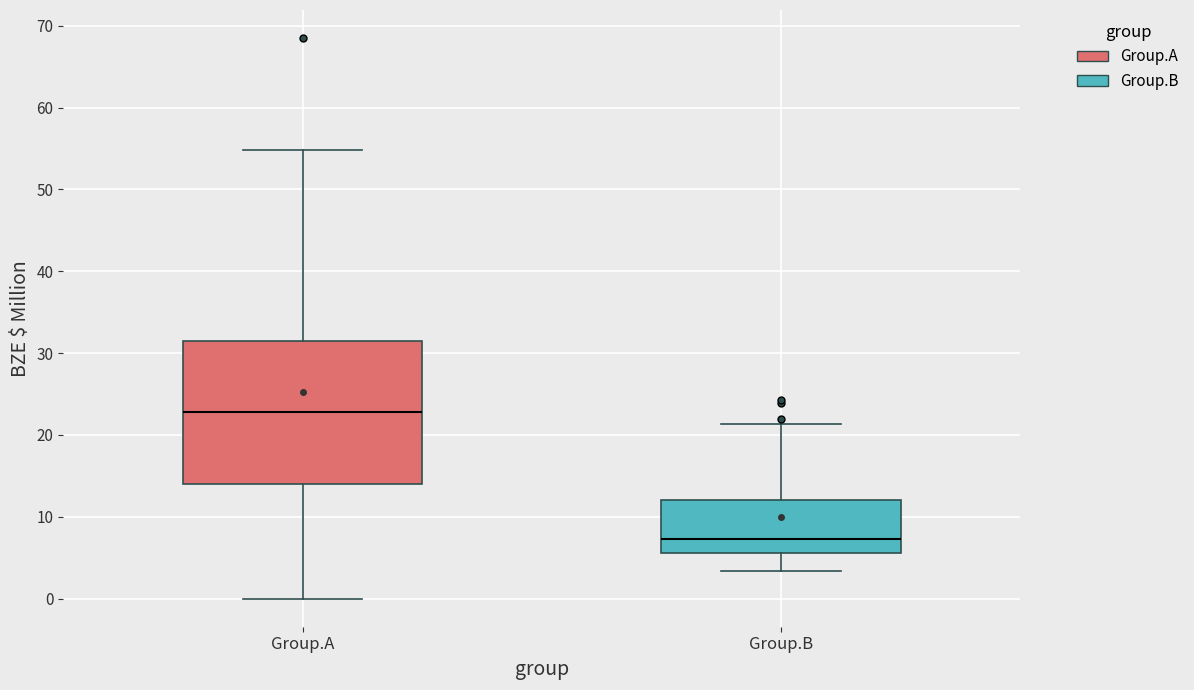

Where is the lower edge of the box for Group.B on the y-axis? The values are not printed on the chart, so give them approximately, as read against the axis.

6